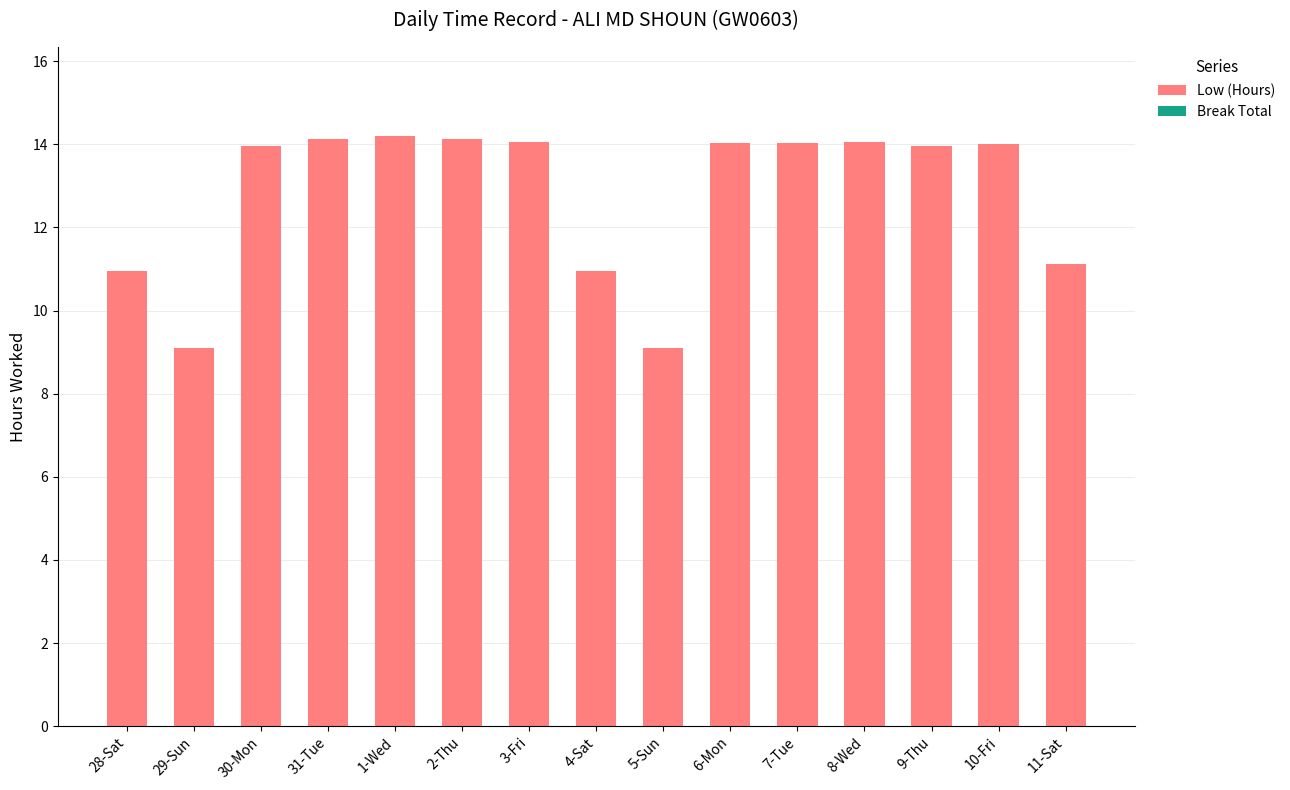

What is the sum of all values?

191.8